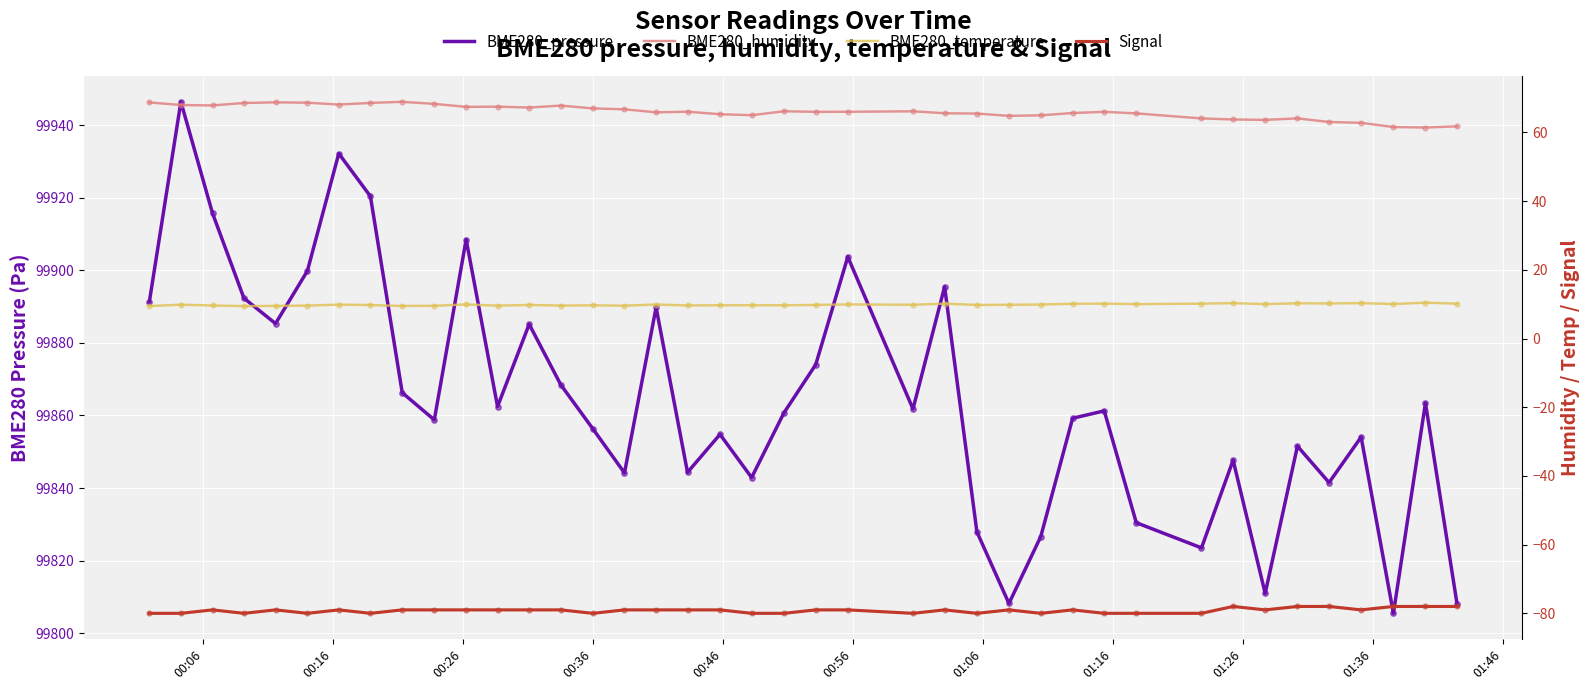

What are all the series names shown in the legend?

BME280_pressure, BME280_humidity, BME280_temperature, Signal